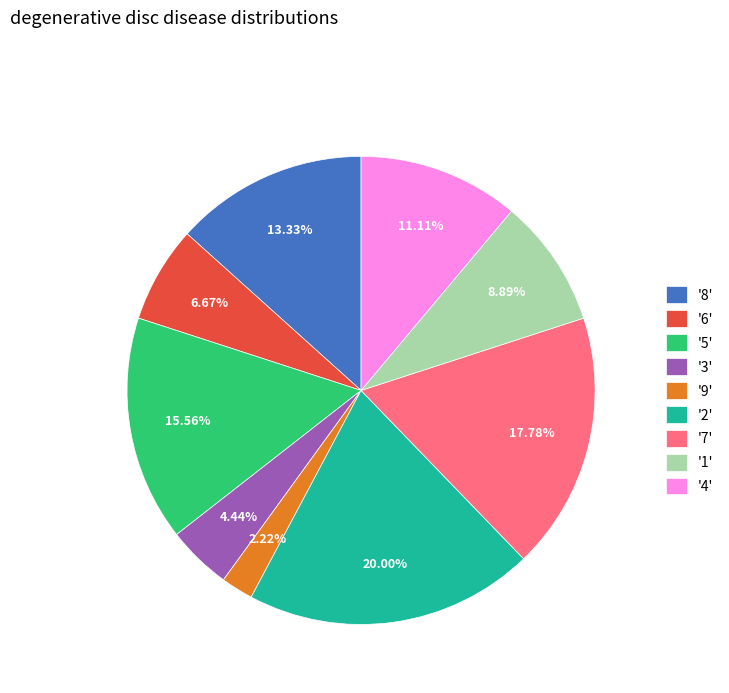

Rank the categories by value from lowest to highest.

'9', '3', '6', '1', '4', '8', '5', '7', '2'